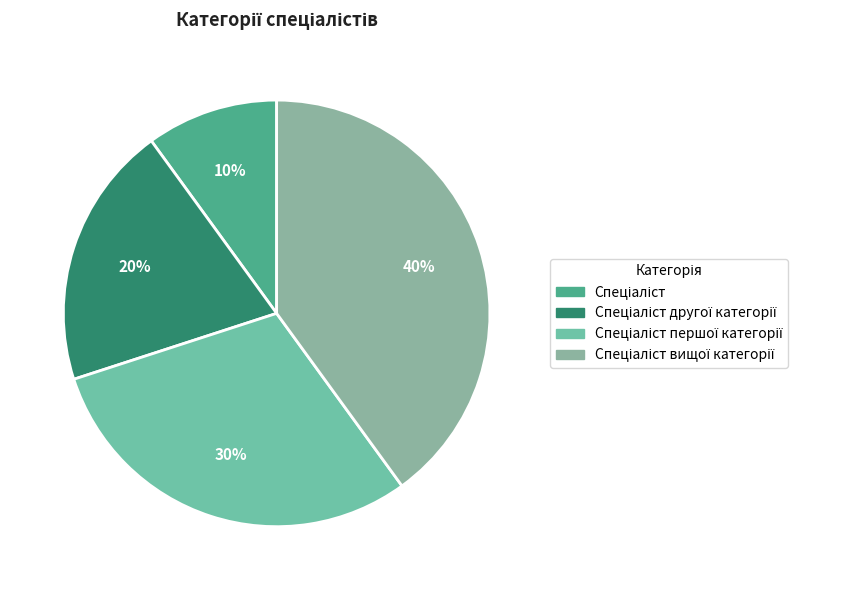

How many segments does this pie chart have?

4